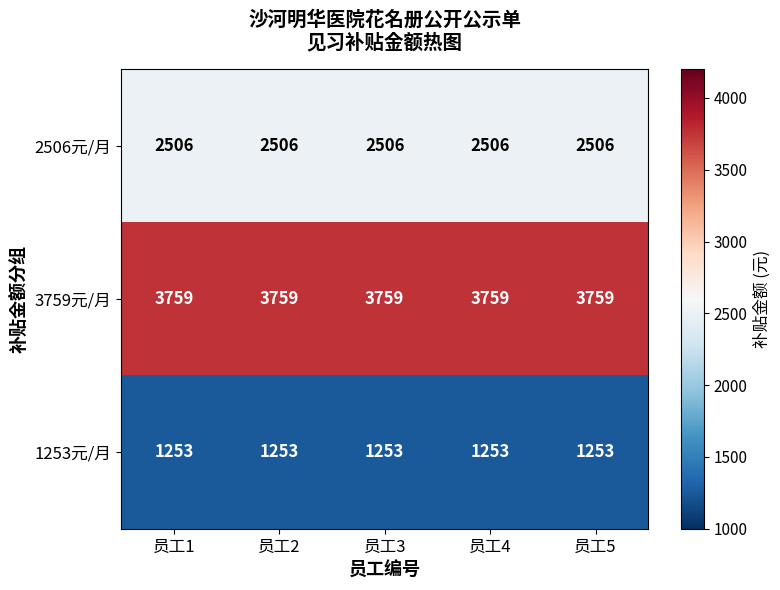

List the series in order of their peak value, lowest first.

1253元/月, 2506元/月, 3759元/月